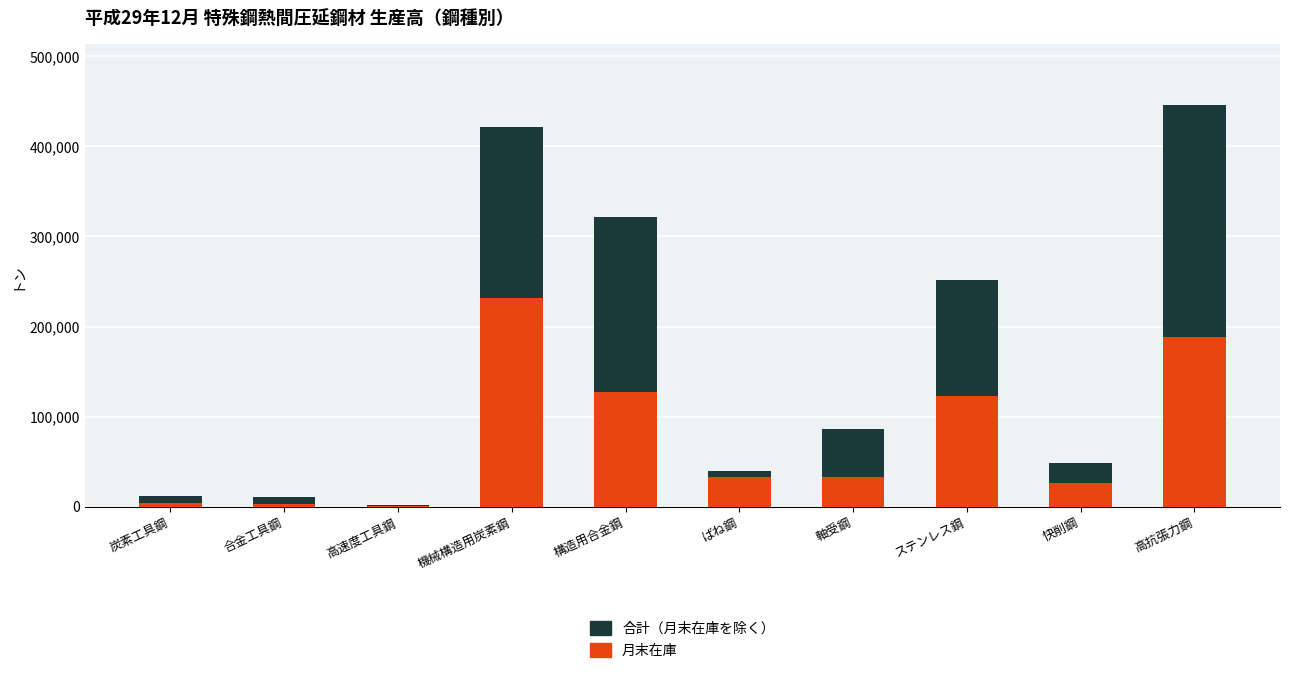

What is the maximum value for 月末在庫?

231844